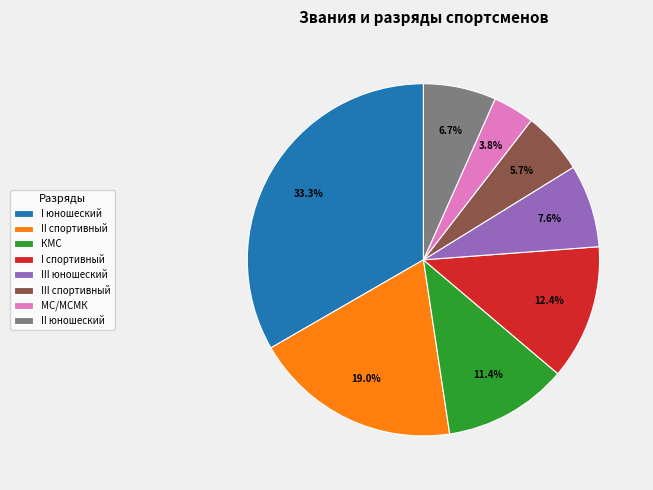

Which category has the smallest portion of the pie?

МС/МСМК